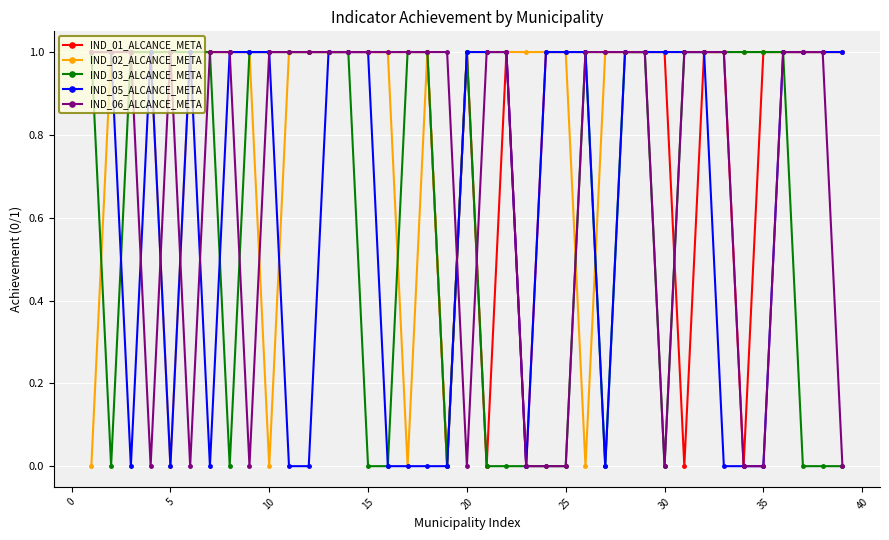

How many categories are shown in the chart?

39